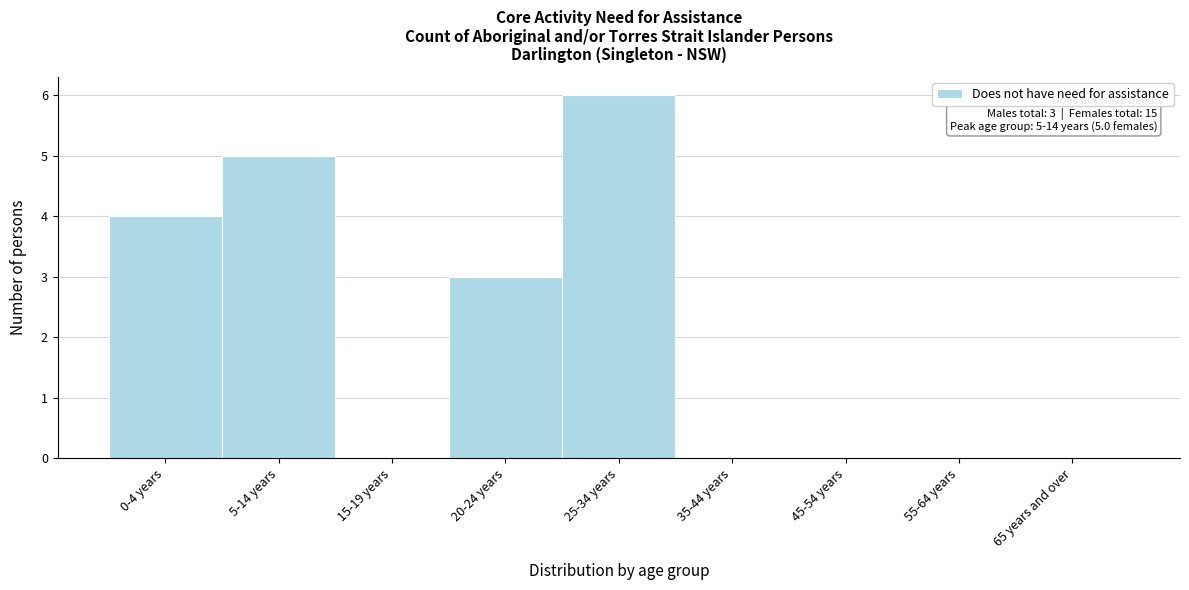

Reading left to right, what are all the values shown in this chart?

0-4 years=4	5-14 years=5	15-19 years=0	20-24 years=3	25-34 years=6	35-44 years=0	45-54 years=0	55-64 years=0	65 years and over=0